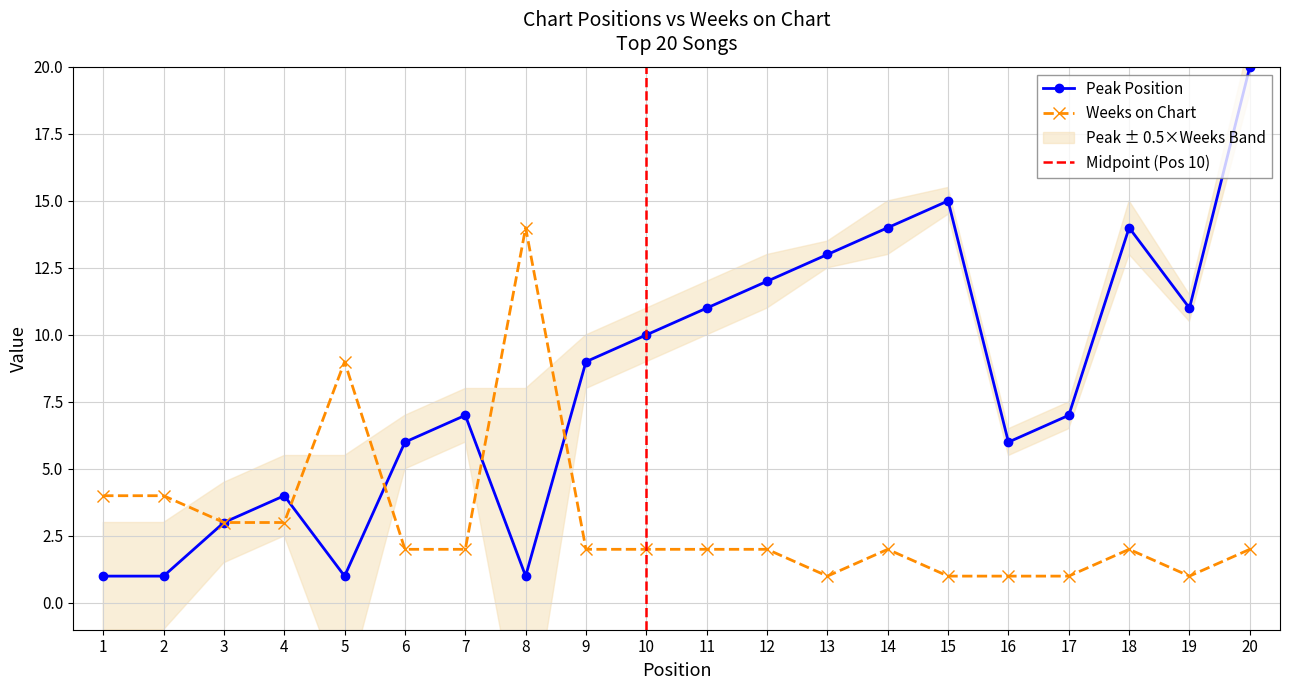

The Weeks on Chart series shows 2 at 11. True or false?

True